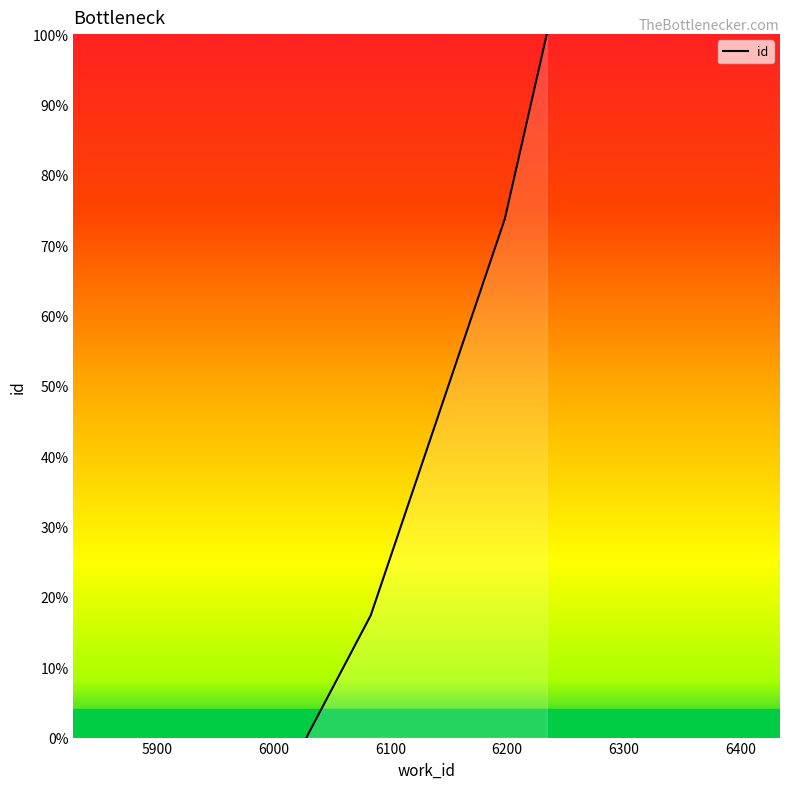

What is the difference between the second highest and minimum values?

73.7